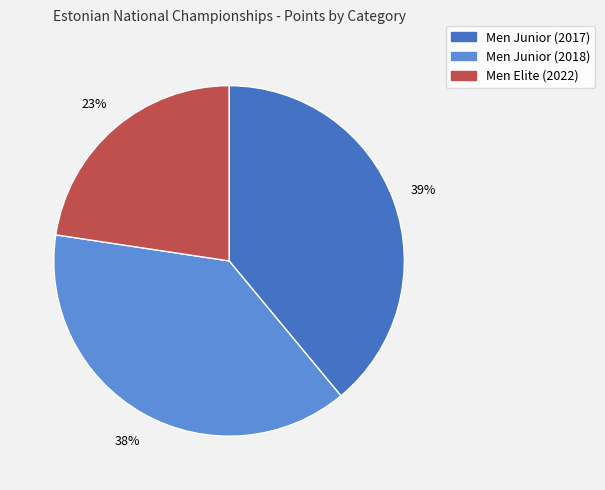

To the nearest percent, what percentage of the pie is Men Junior (2018)?

38%